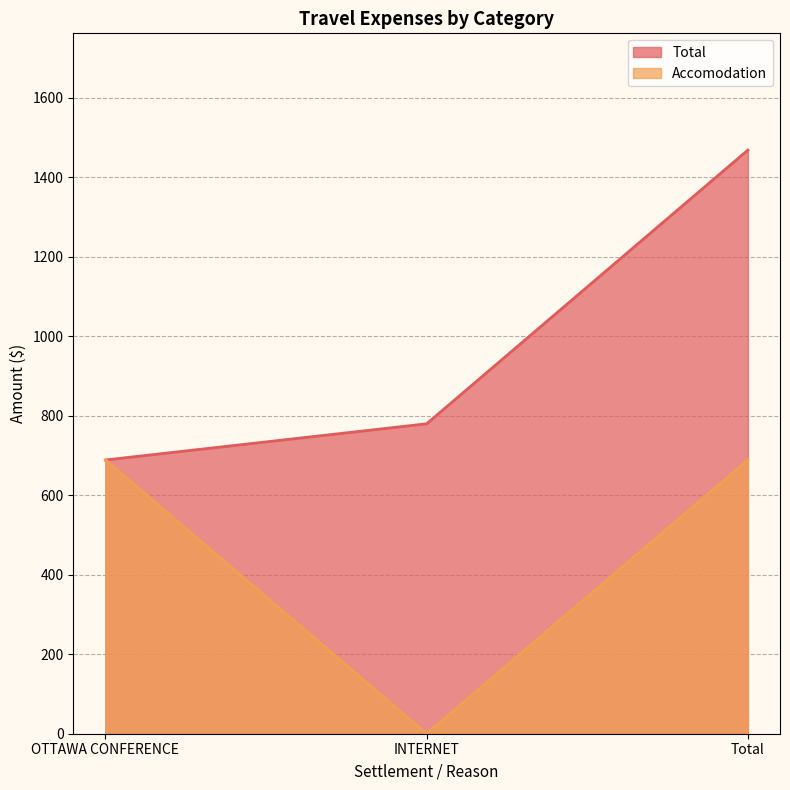

Reading left to right, transcribe all the data shown in this chart.

Total: OTTAWA CONFERENCE=688.9	INTERNET=780.0	Total=1468.9
Accomodation: OTTAWA CONFERENCE=688.9	INTERNET=0.0	Total=688.9